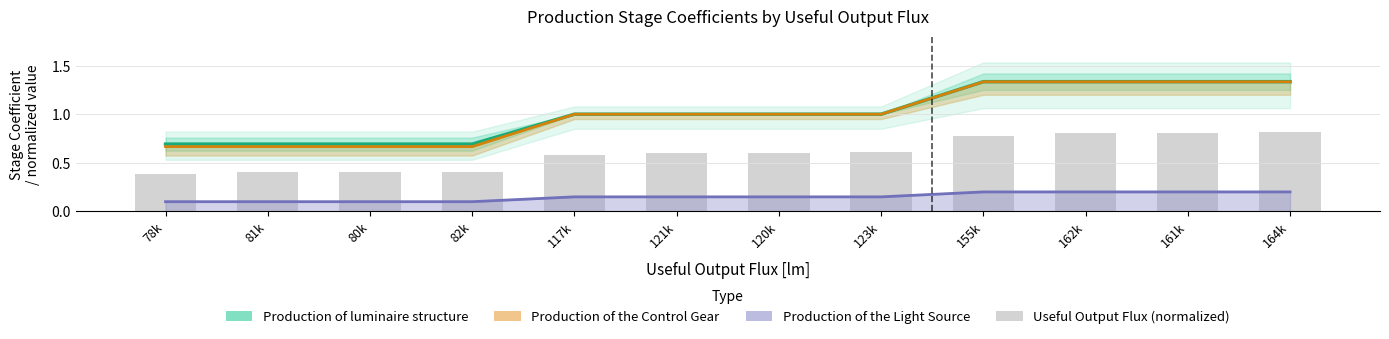

Reading right to left, extract all data points from this chart.

Production of luminaire structure: 1.3	1.3	1.3	1.3	1.0	1.0	1.0	1.0	0.7	0.7	0.7	0.7
Production of the Control Gear: 1.3	1.3	1.3	1.3	1.0	1.0	1.0	1.0	0.7	0.7	0.7	0.7
Production of the Light Source: 0.2	0.2	0.2	0.2	0.1	0.1	0.1	0.1	0.1	0.1	0.1	0.1
Useful Output Flux (normalized): 0.8	0.8	0.8	0.8	0.6	0.6	0.6	0.6	0.4	0.4	0.4	0.4